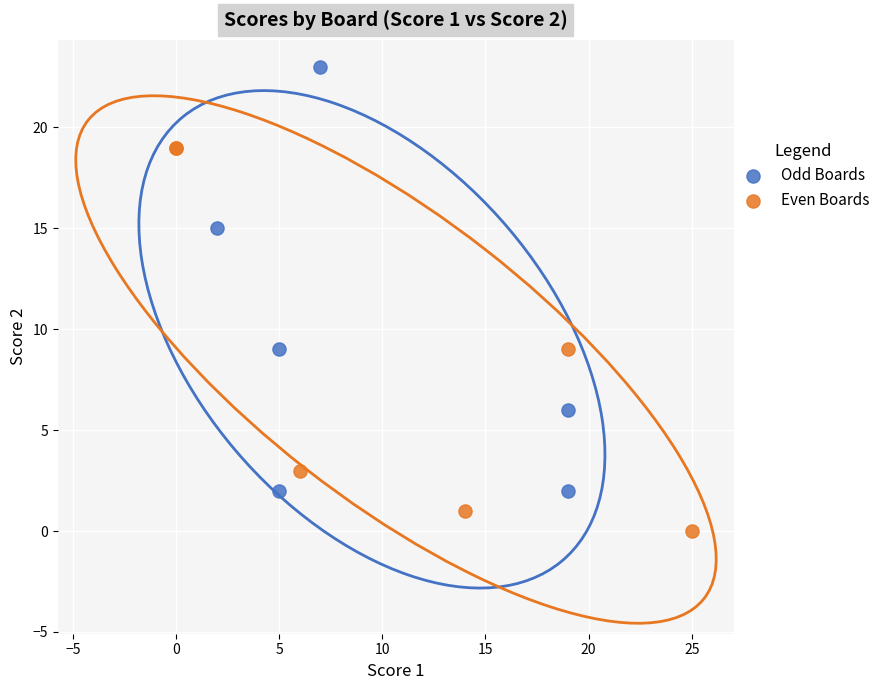

Which series contains the lowest Y value?

Even Boards